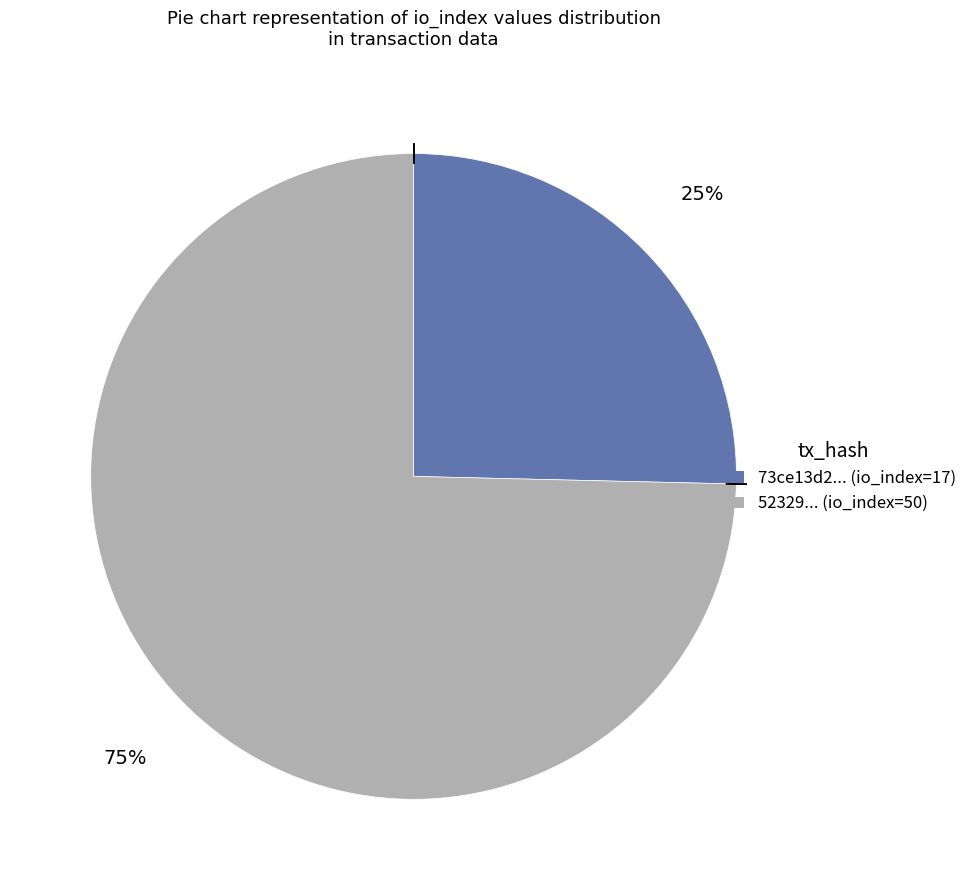

What is the smallest slice in the pie chart?

73ce13d2... (io_index=17)